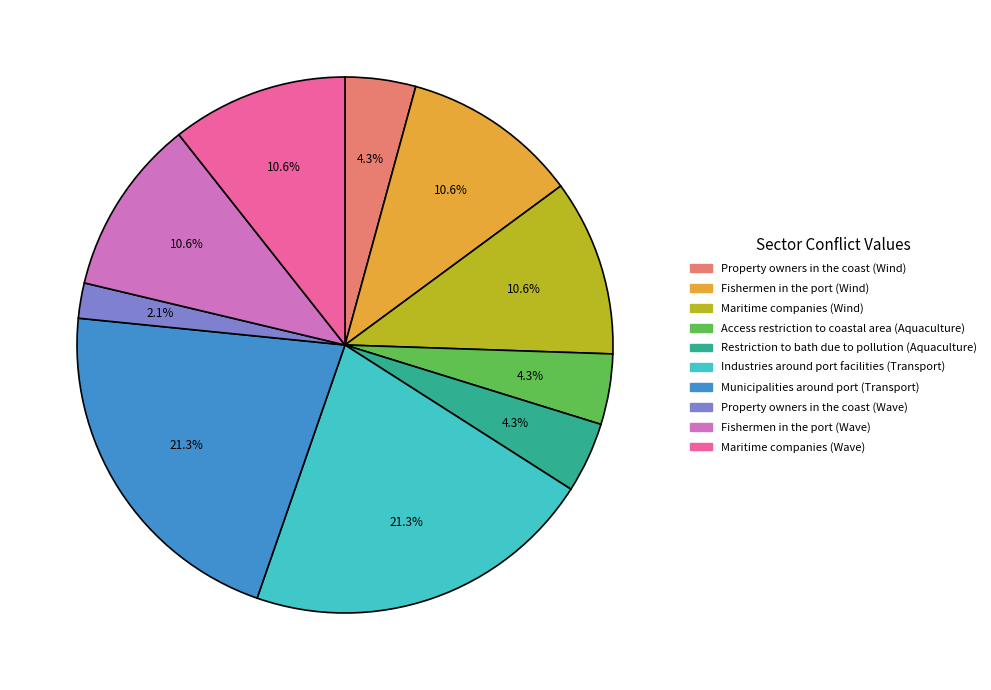

To the nearest percent, what portion does Restriction to bath due to pollution (Aquaculture) represent?

4%